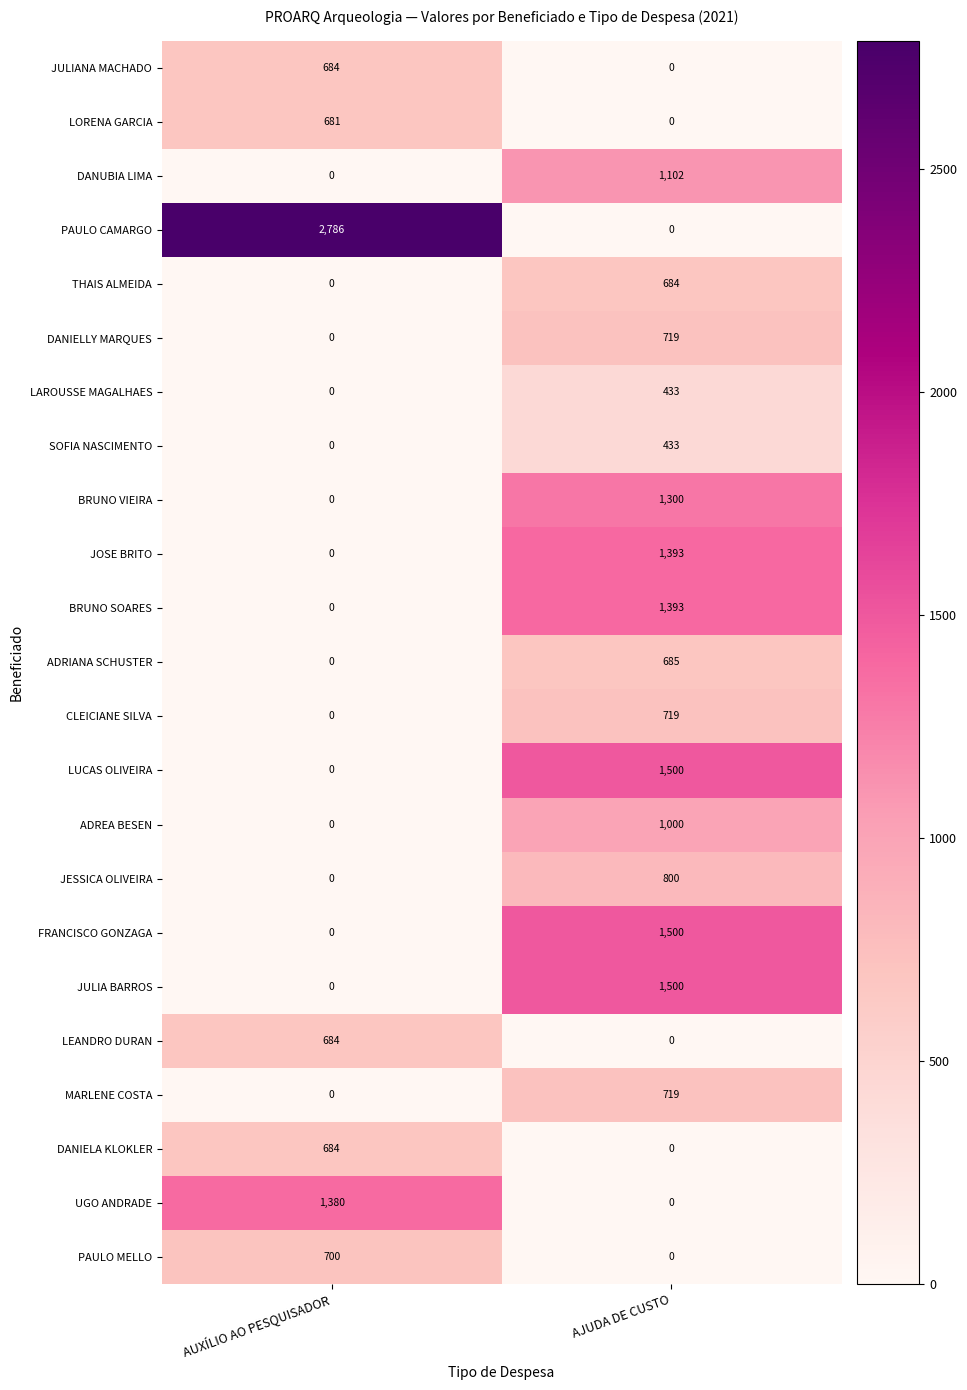

At which label is DANUBIA LIMA closest to 551?

AUXÍLIO AO PESQUISADOR